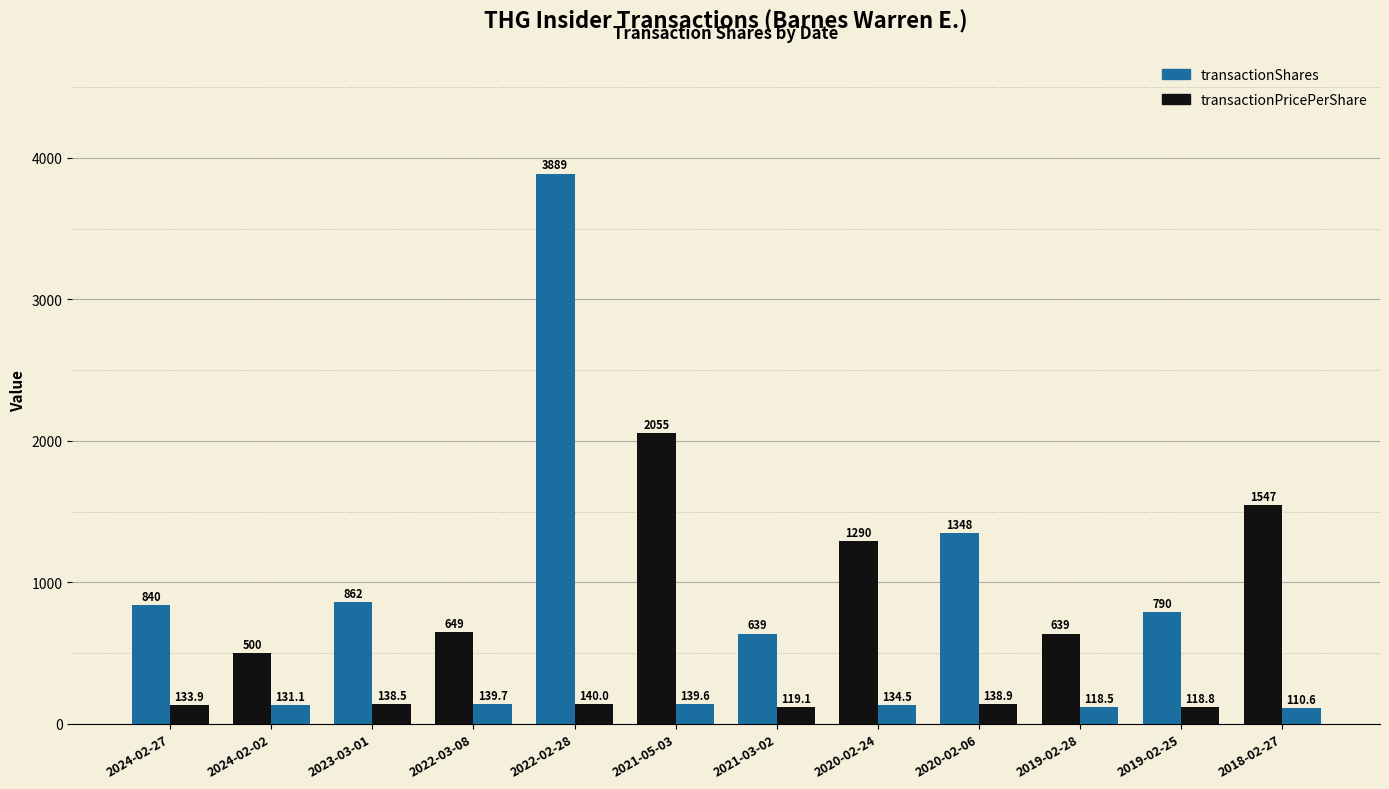

What is the total value across all series at 2020-02-24?

1424.5